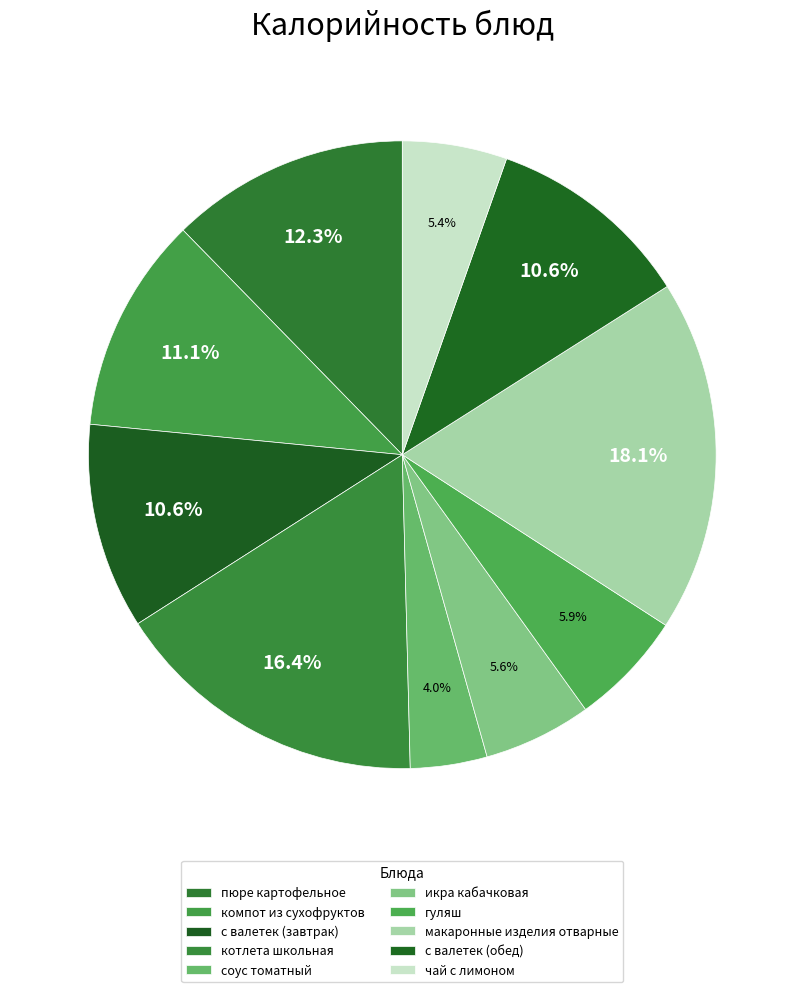

Which category has the biggest portion of the pie?

макаронные изделия отварные